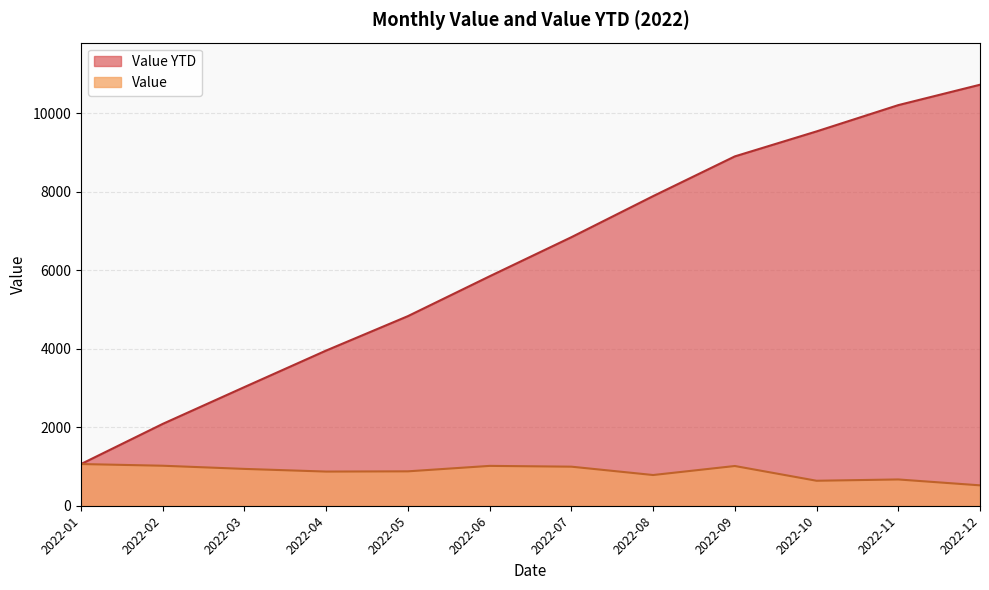

True or false: Value and Value YTD cross at least once.

False